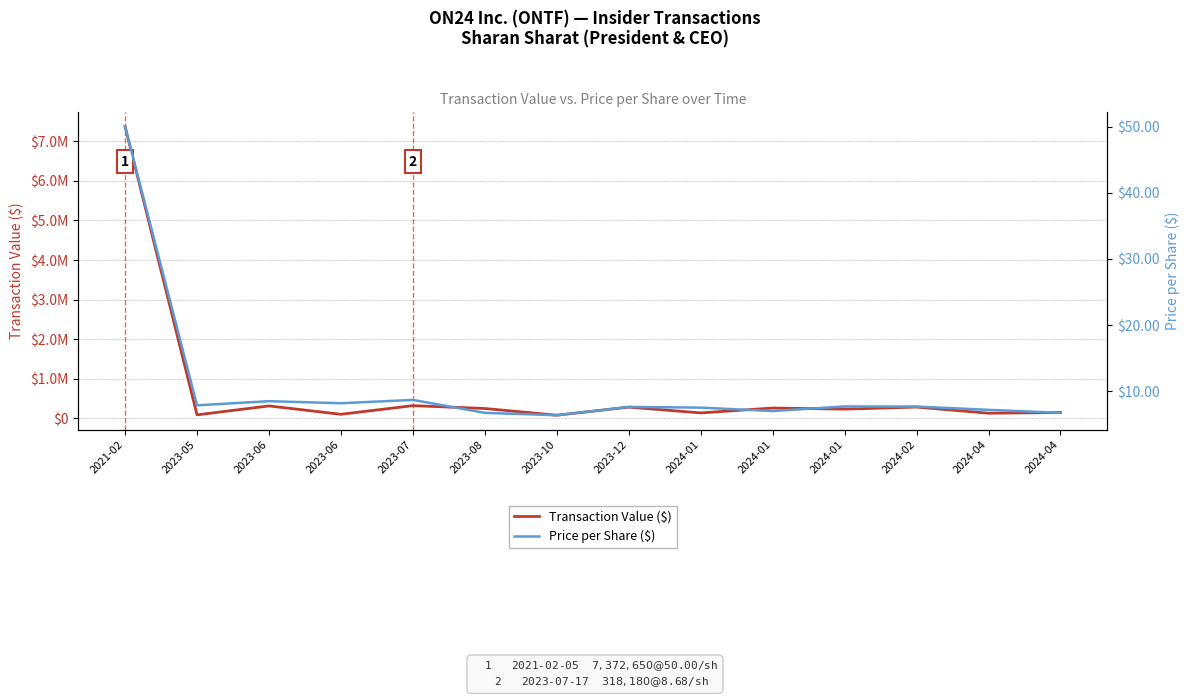

What is the lowest value of the Price per Share ($) series?

6.4